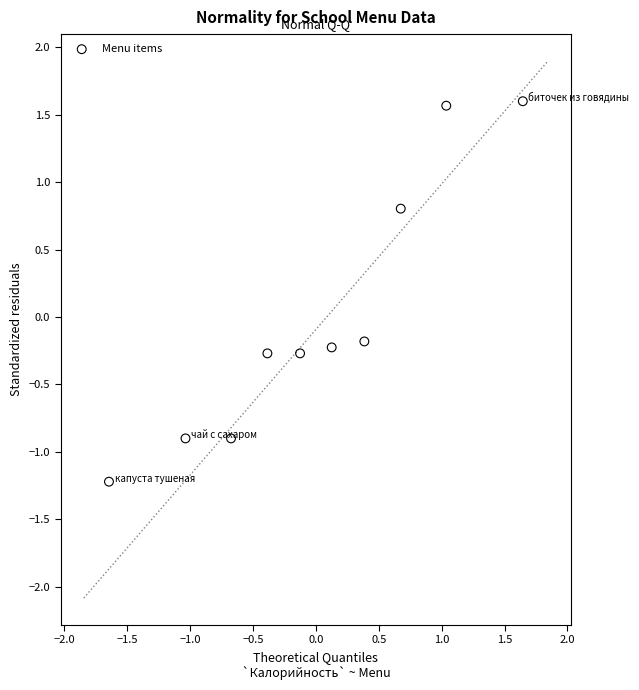

What is the range of X values (max minus min)?

3.3